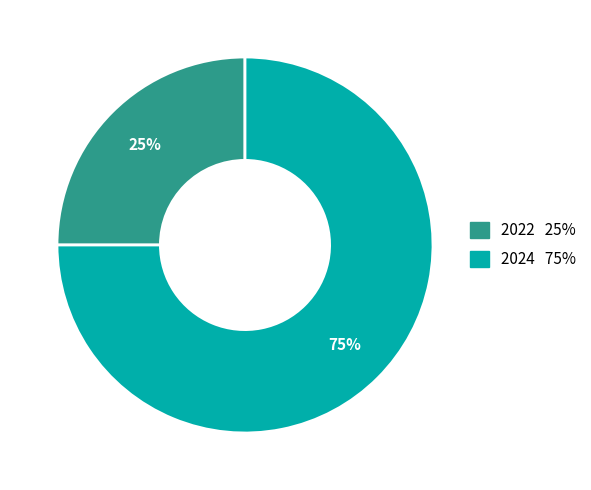

To the nearest percent, what is the difference between the 2022 and 2024 slice percentages?

50%